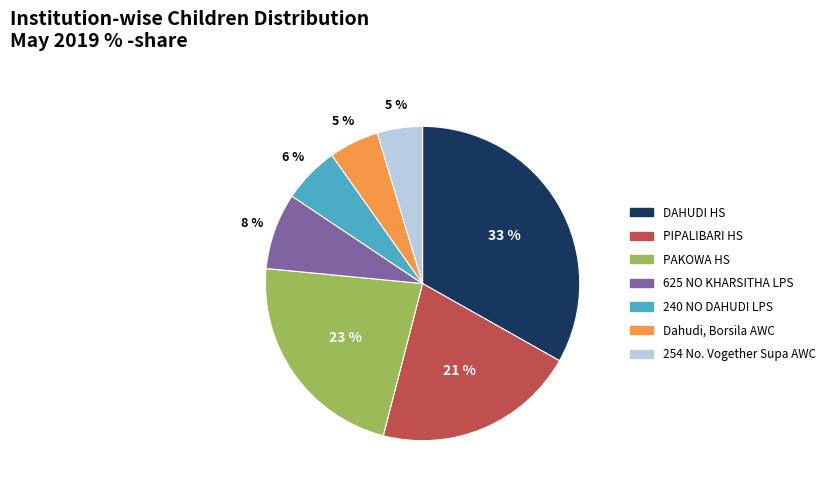

Which category has the biggest portion of the pie?

DAHUDI HS